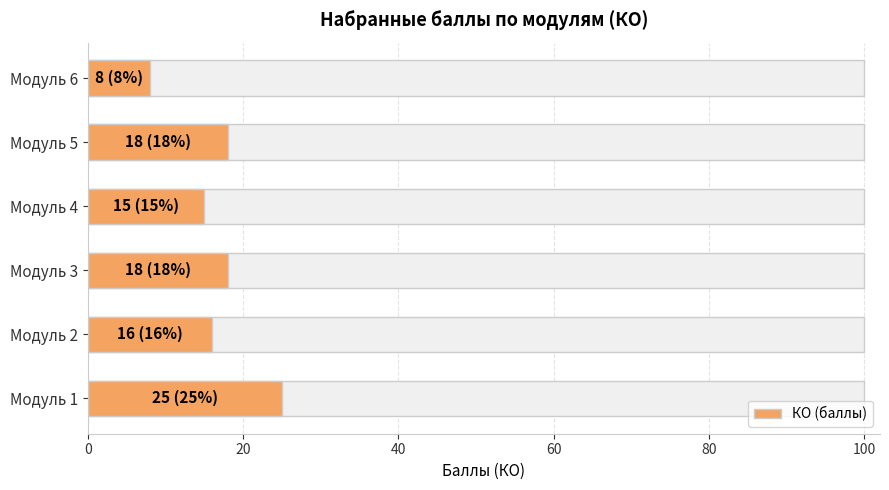

What is the change in value from Модуль 1 to Модуль 3?

-7